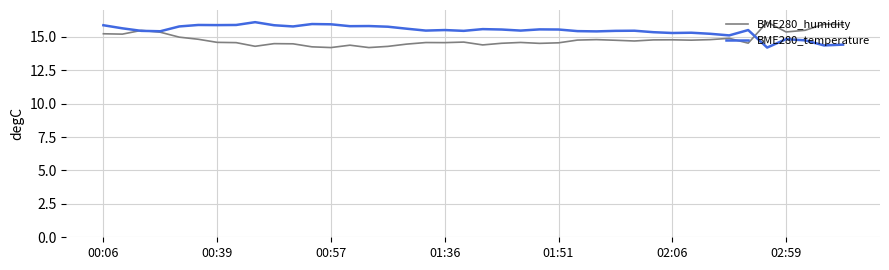

True or false: BME280_humidity and BME280_temperature cross at least once.

True